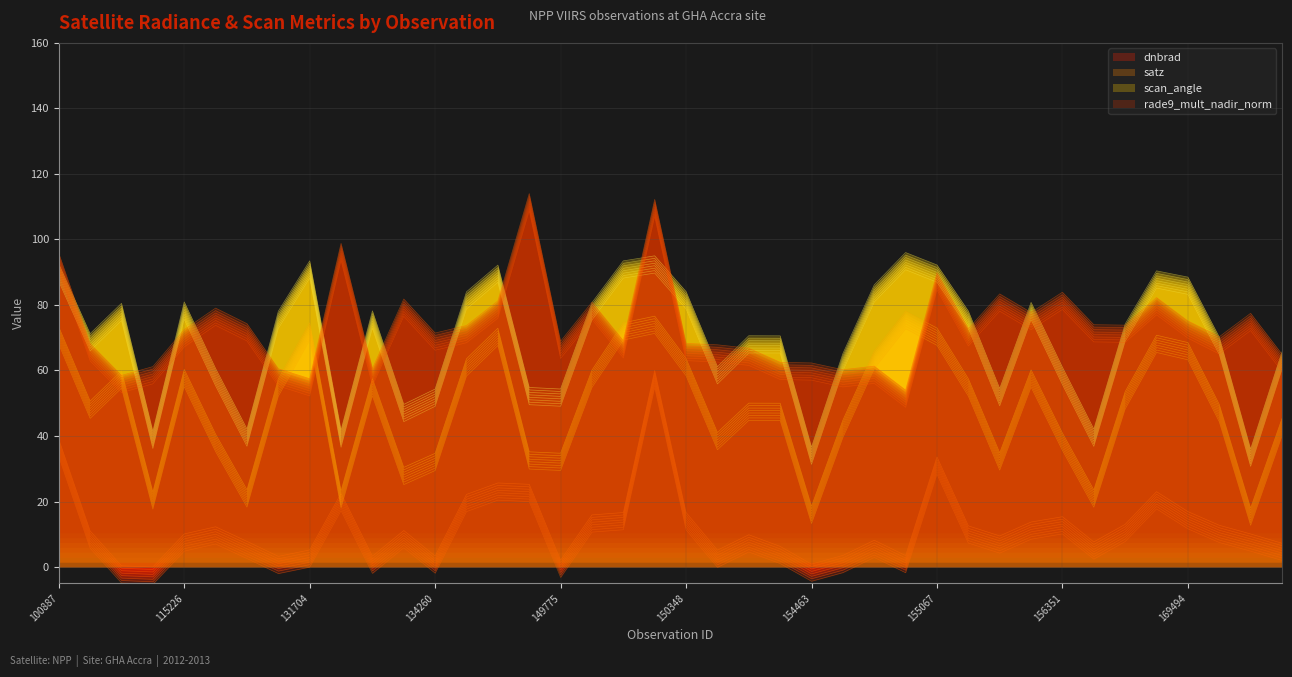

True or false: dnbrad has more than 1 points higher than both neighbors.

True